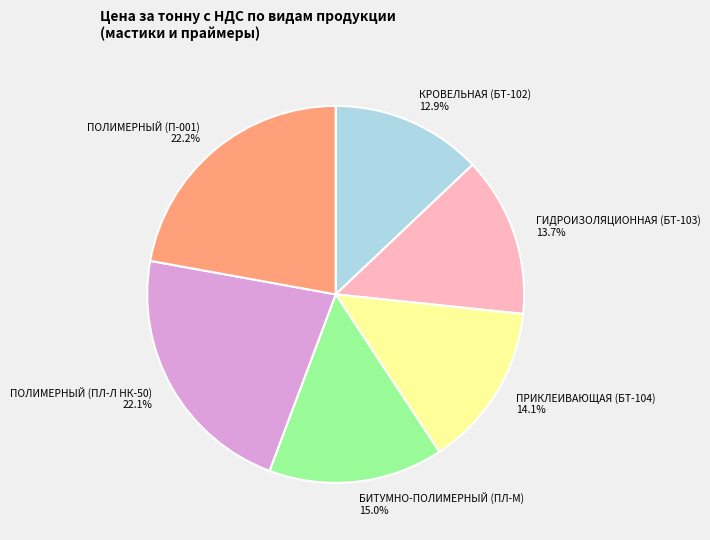

True or false: ГИДРОИЗОЛЯЦИОННАЯ (БТ-103) accounts for 14% of the total.

True